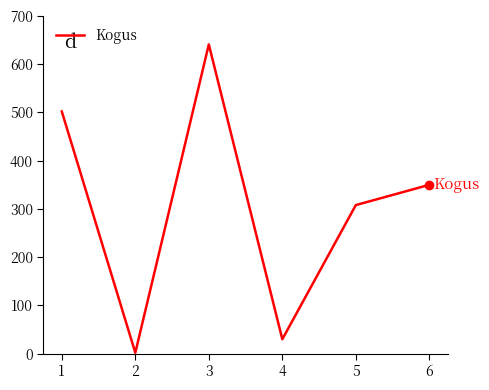

Is it true that the value at 1 is 234?

False